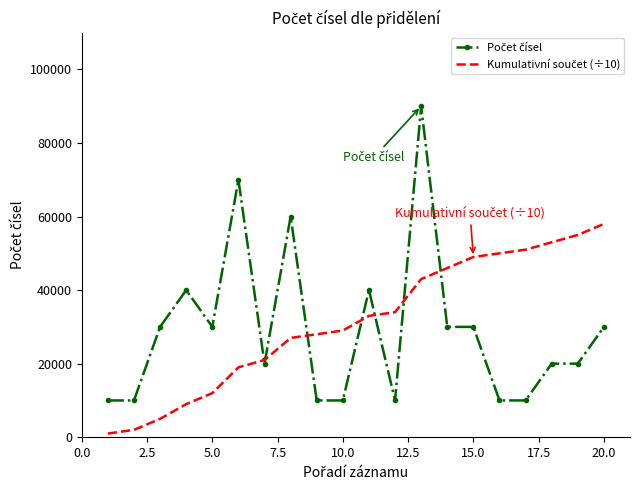

What are all the series names shown in the legend?

Počet čísel, Kumulativní součet (÷10)